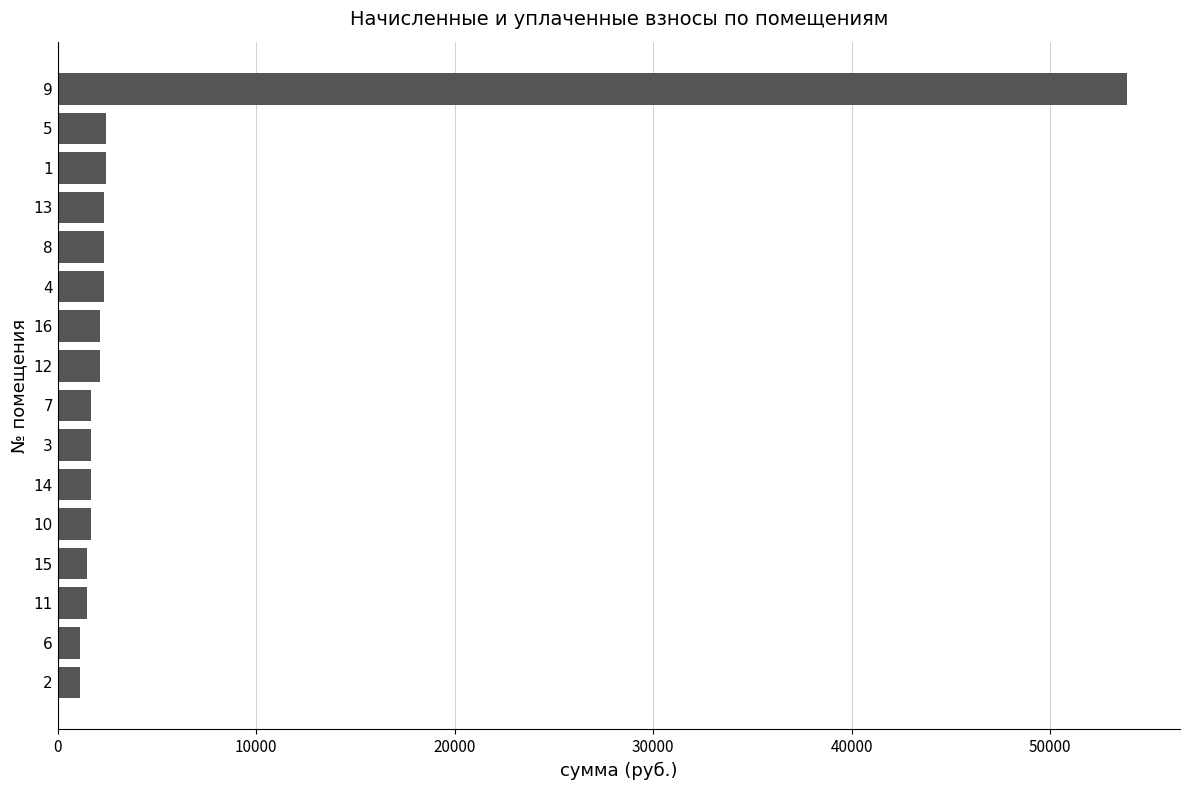

What is the value of the 15th bar from the top?

1132.8